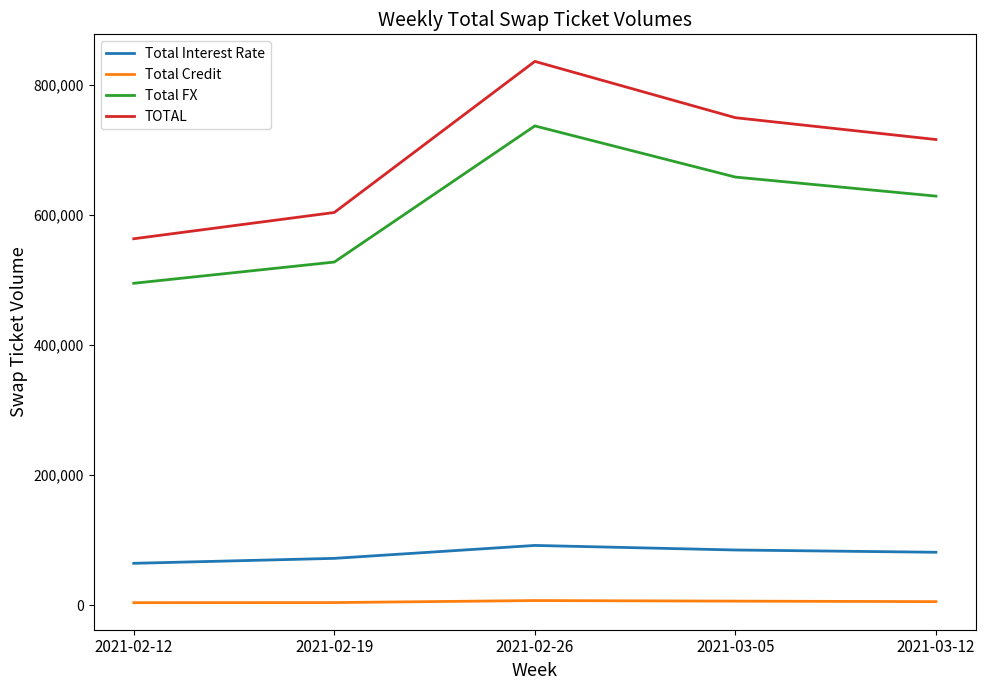

What is the total value across all series at 2021-02-19?

1207438